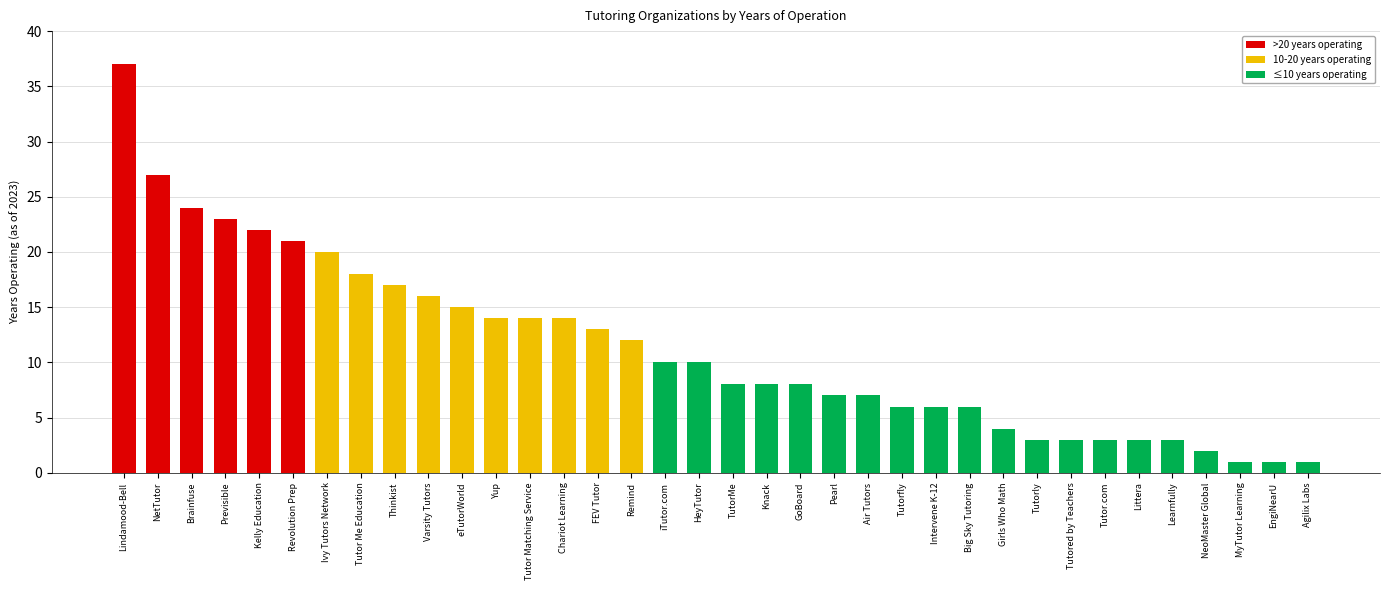

The value at 32 is 828. True or false?

False